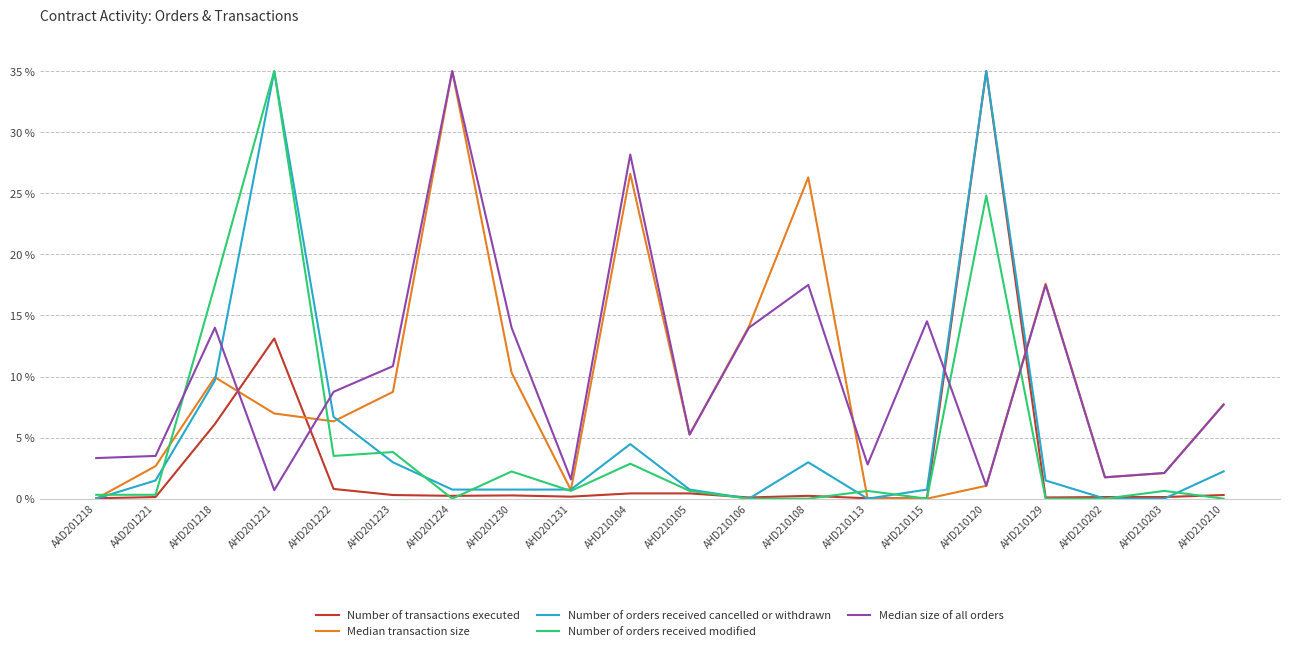

True or false: Number of transactions executed has a value of 0.1 at AHD210106.

True